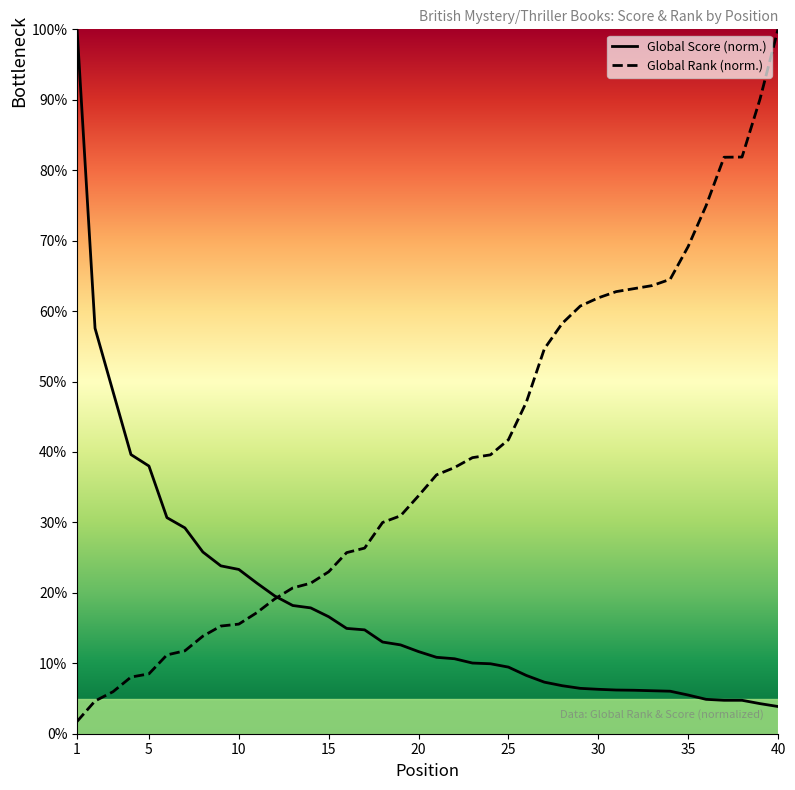

At how many categories does at least one series exceed 7?

40